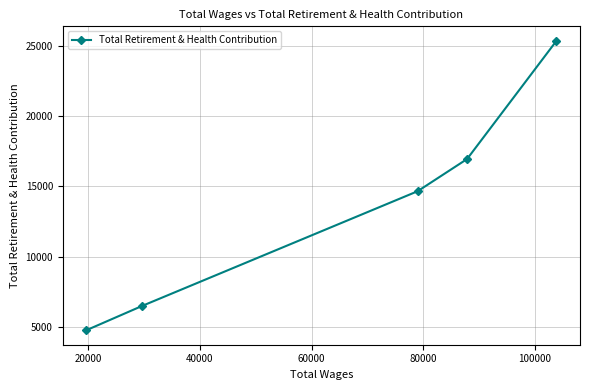

Reading left to right, list all the values displayed in this chart.

4753	6492	14658	16952	25376